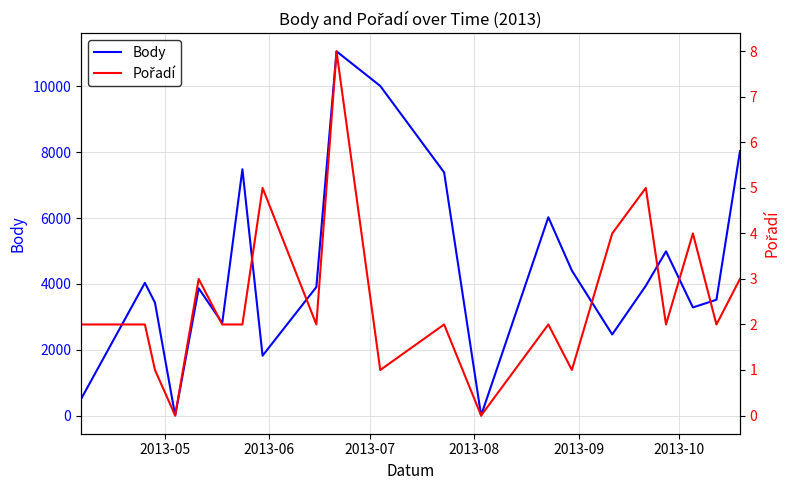

What is the highest value of the Body series?

11066